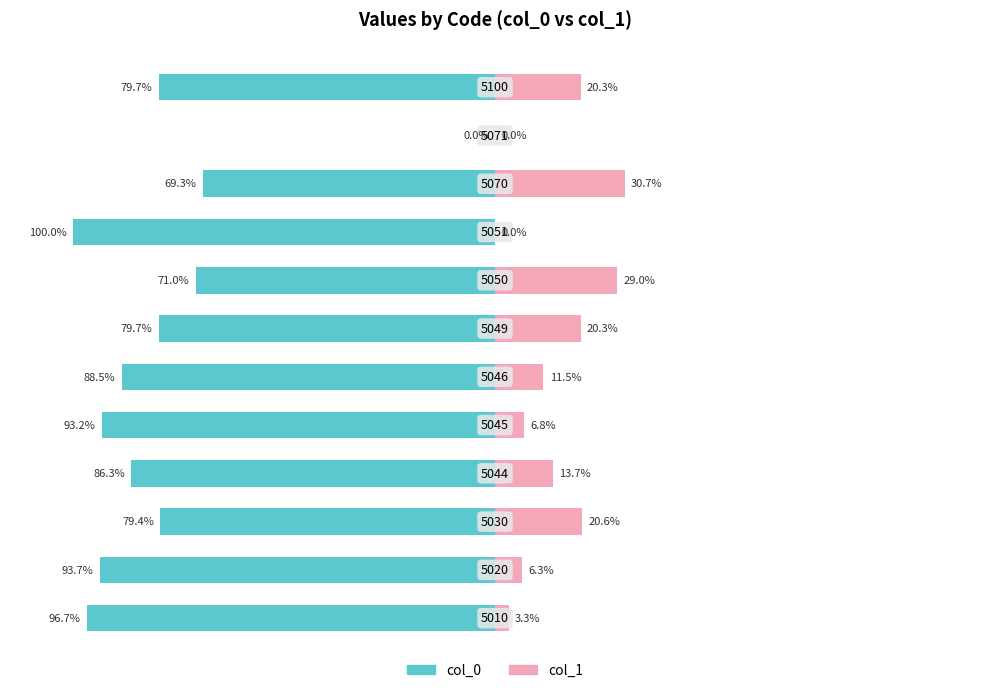

Reading left to right, list all the values displayed in this chart.

col_0: 0=-96.7	1=-93.7	2=-79.4	3=-86.3	4=-93.2	5=-88.5	6=-79.7	7=-71.0	8=-100.0	9=-69.3	10=0.0	11=-79.7
col_1: 0=3.3	1=6.3	2=20.6	3=13.7	4=6.8	5=11.5	6=20.3	7=29.0	8=0.0	9=30.7	10=0.0	11=20.3